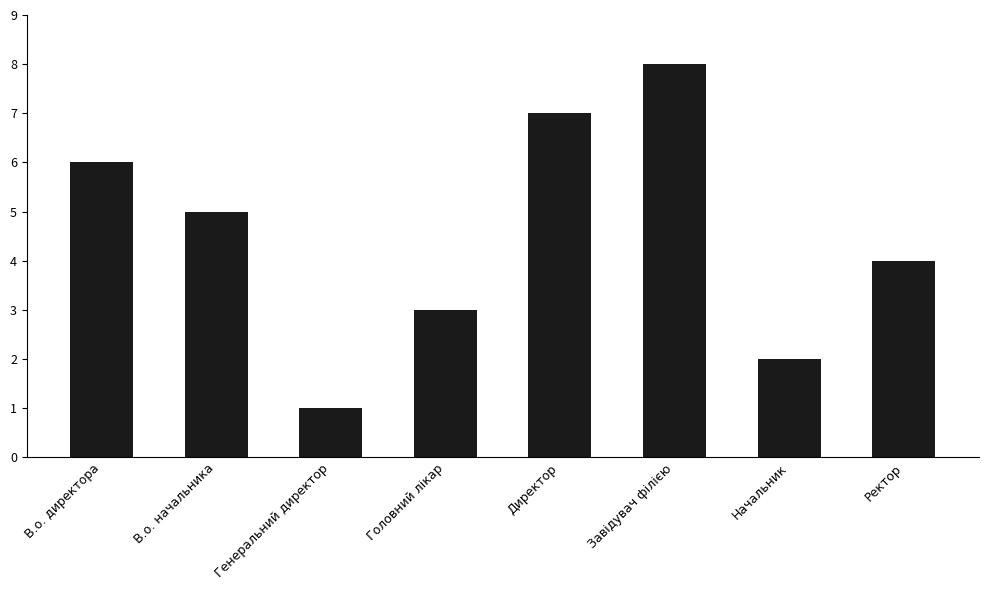

Is it true that the value at В.о. директора is 8?

False